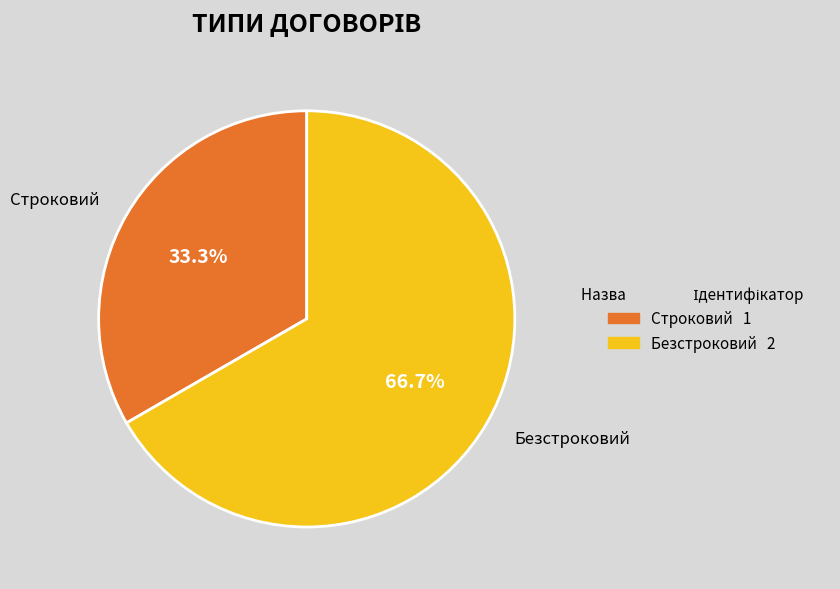

What percentage is the Безстроковий slice, to the nearest percent?

67%